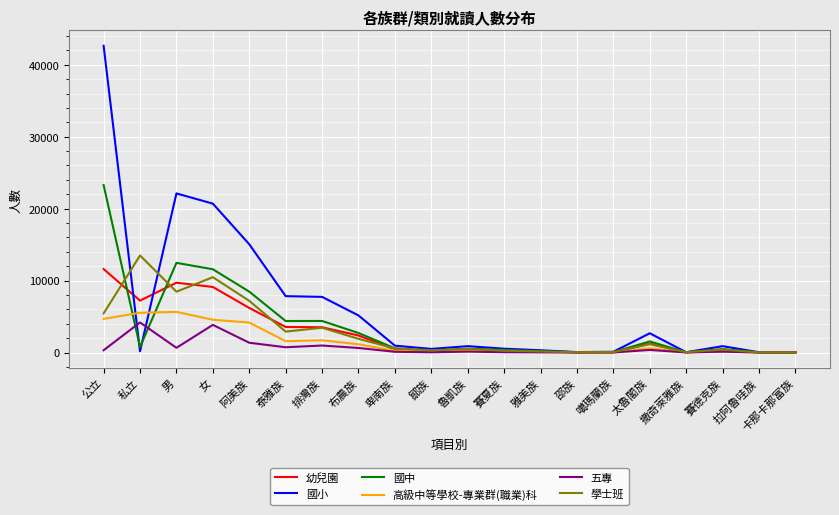

True or false: 高級中等學校-專業群(職業)科 has a value of 592 at 太魯閣族.

True